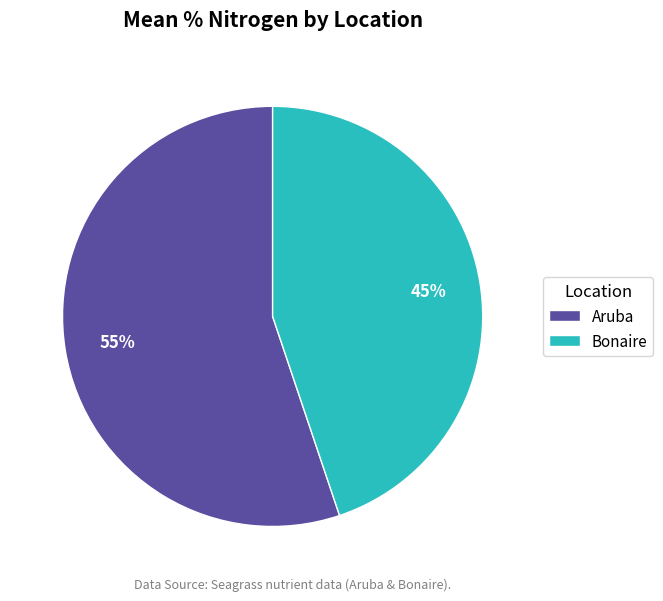

Do Aruba and Bonaire together represent more than half of the pie?

Yes